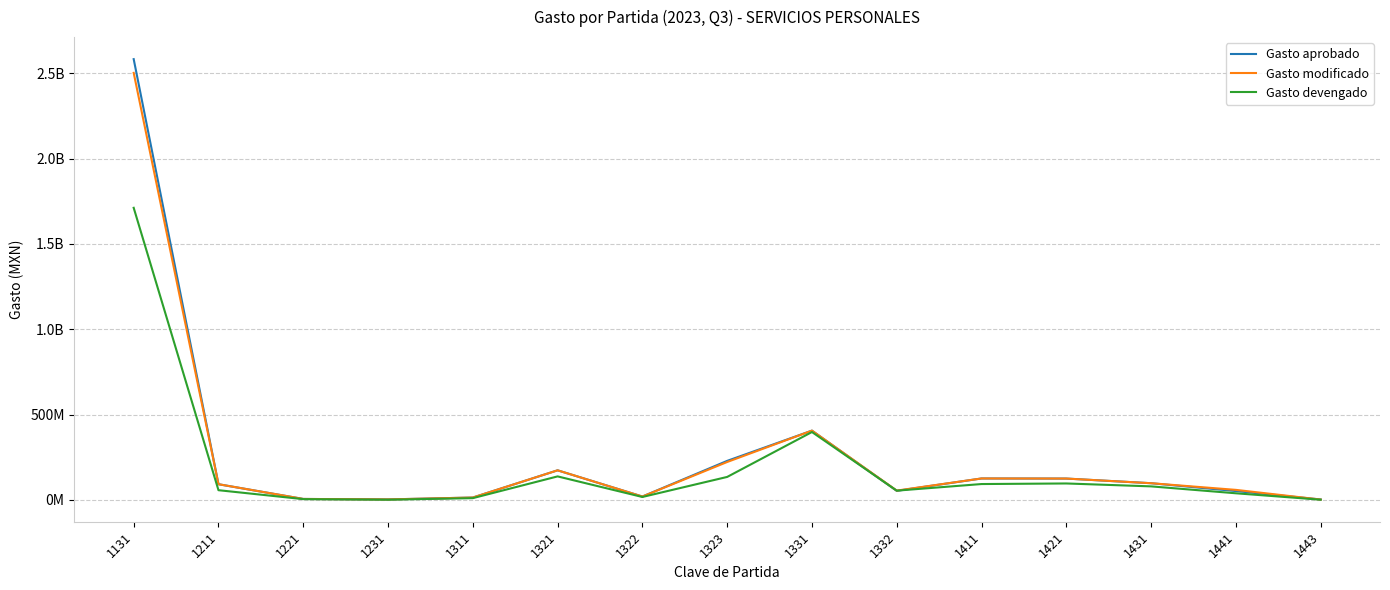

What is the difference between the maximum and minimum values in the Gasto devengado series?

1710447900.2